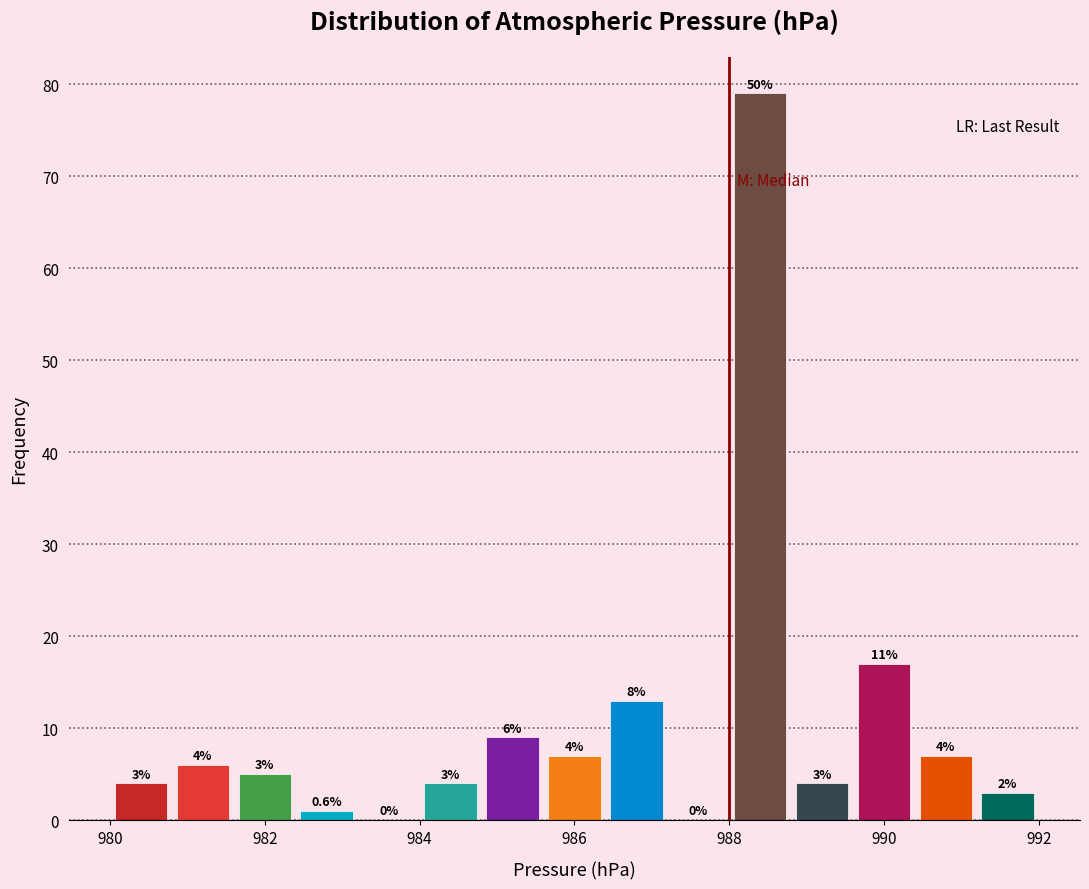

Which range on the x-axis has the tallest bar?

988.0 to 988.8